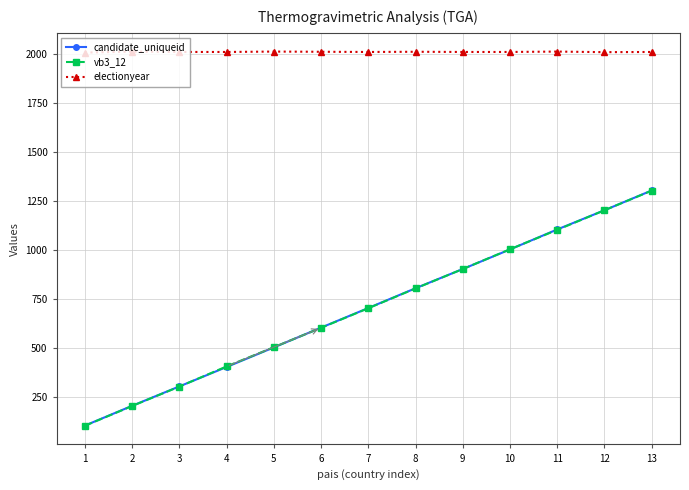

Where do candidate_uniqueid and vb3_12 first cross each other?

3 and 4